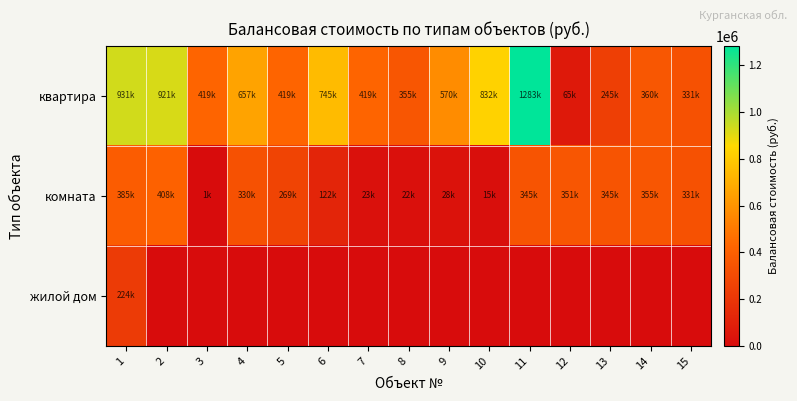

What is the maximum value shown in the chart?

1282769.4